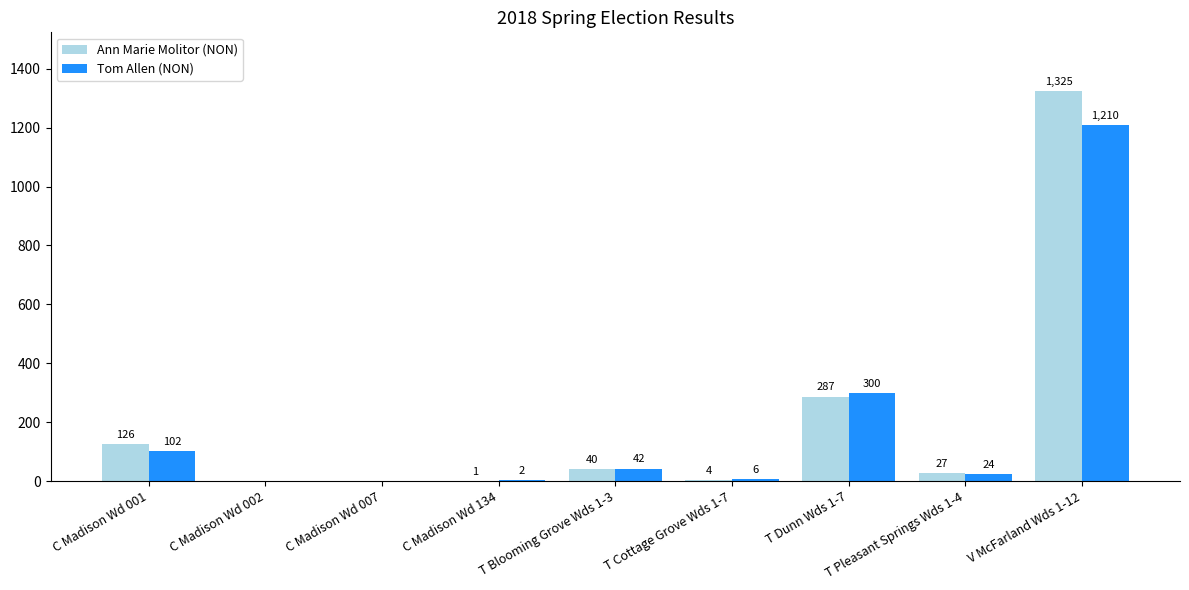

Reading left to right, extract all data points from this chart.

Ann Marie Molitor (NON): 126	0	0	1	40	4	287	27	1325
Tom Allen (NON): 102	0	0	2	42	6	300	24	1210